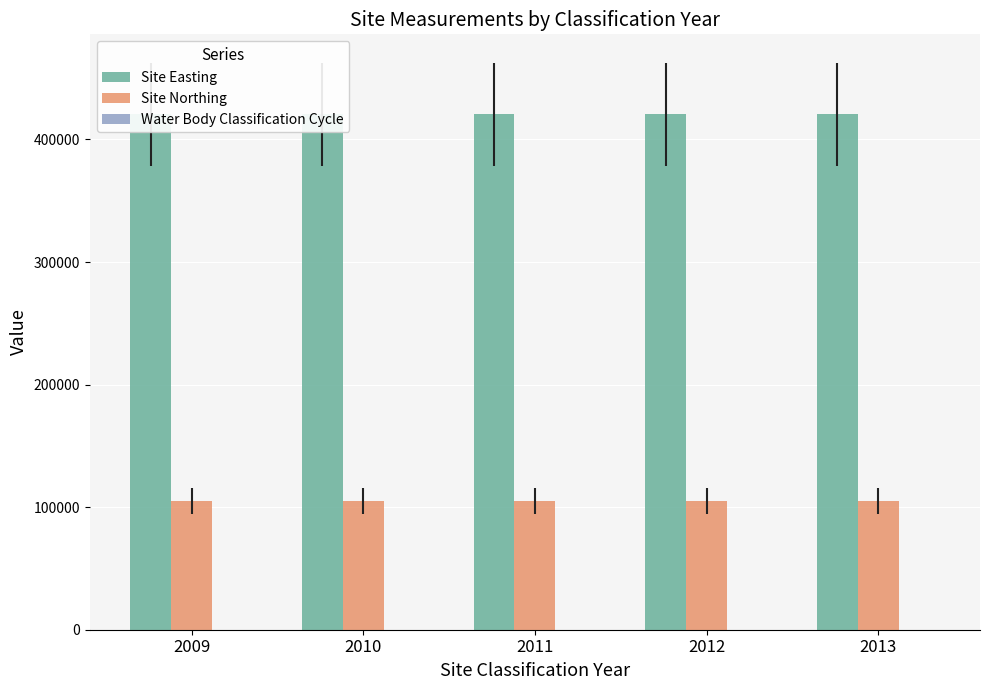

Is it true that Site Easting equals 642278 at 2011?

False